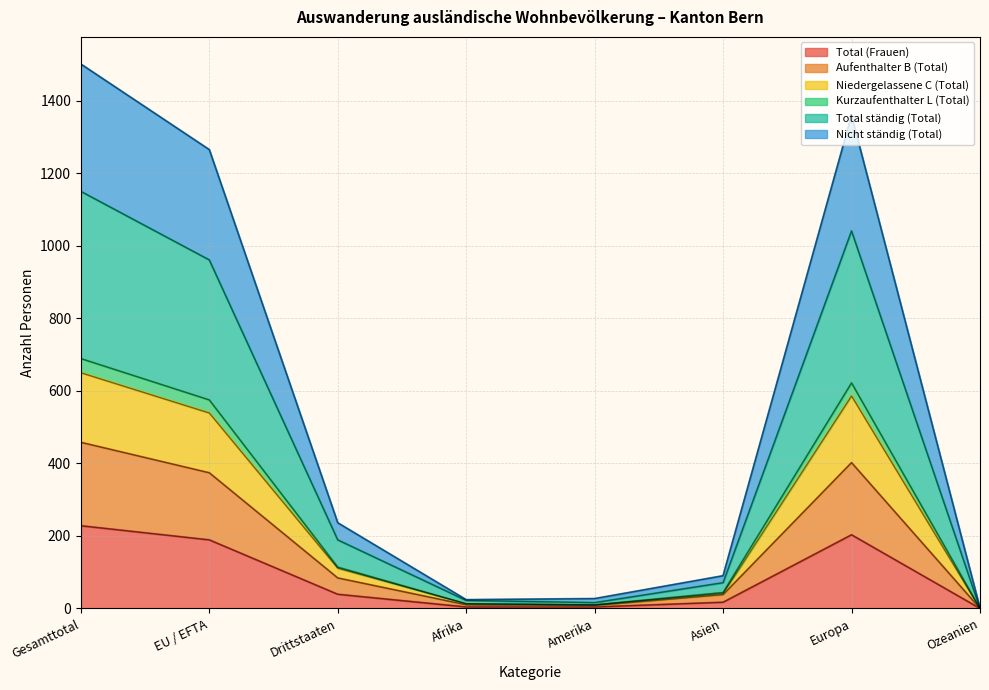

What is the value of the Total ständig (Total) point at the 5th from the left?

16